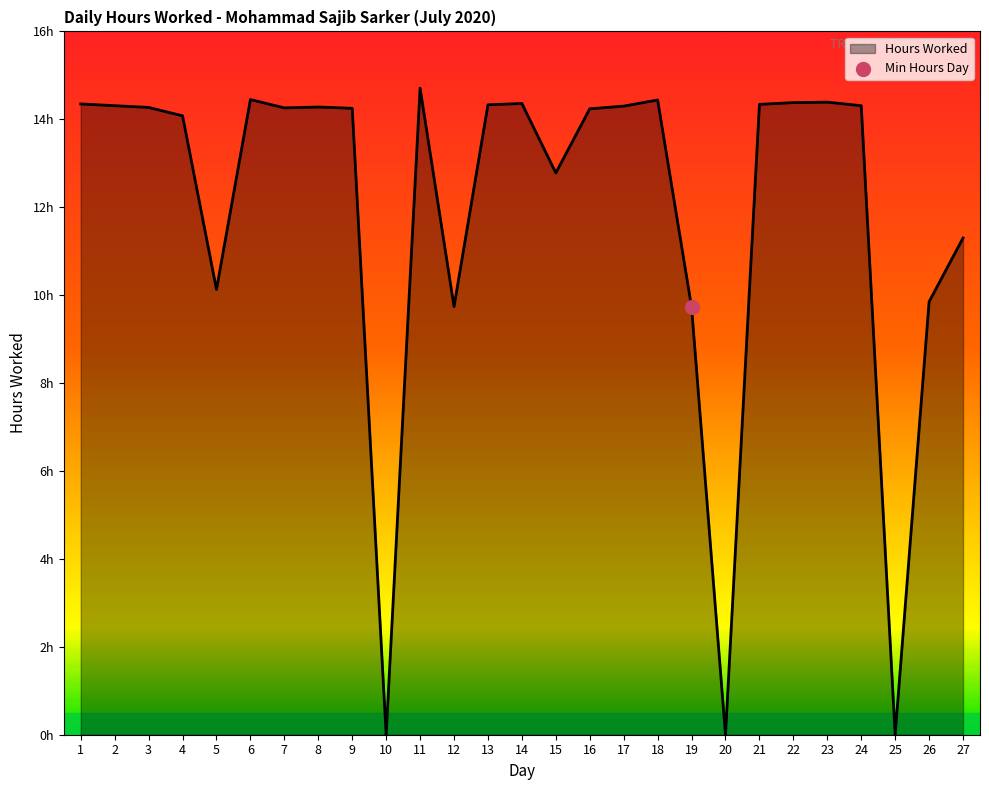

Which has a higher value, 5 or 6?

6